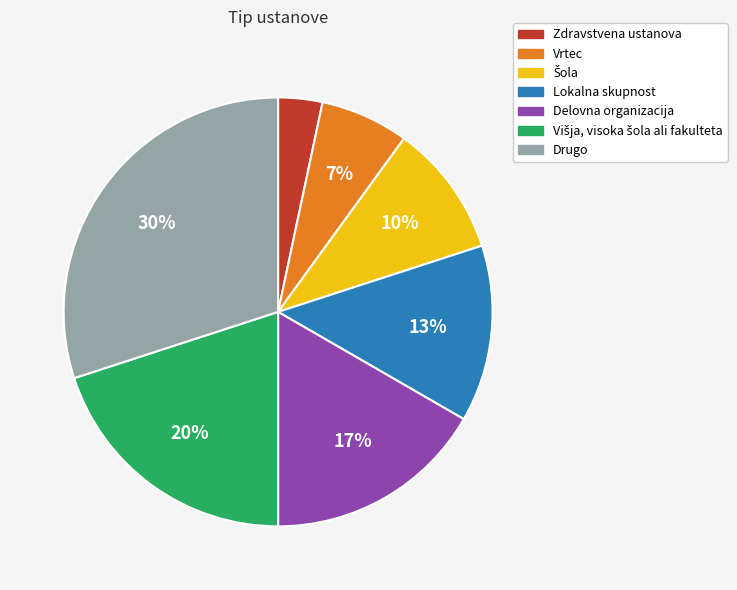

Is it true that Delovna organizacija is 17% of the pie?

True